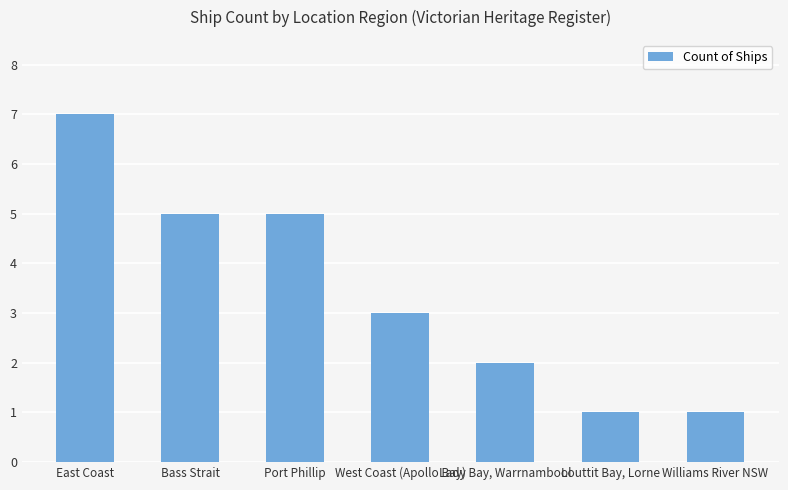

What is the approximate value at West Coast (Apollo Bay)?

3